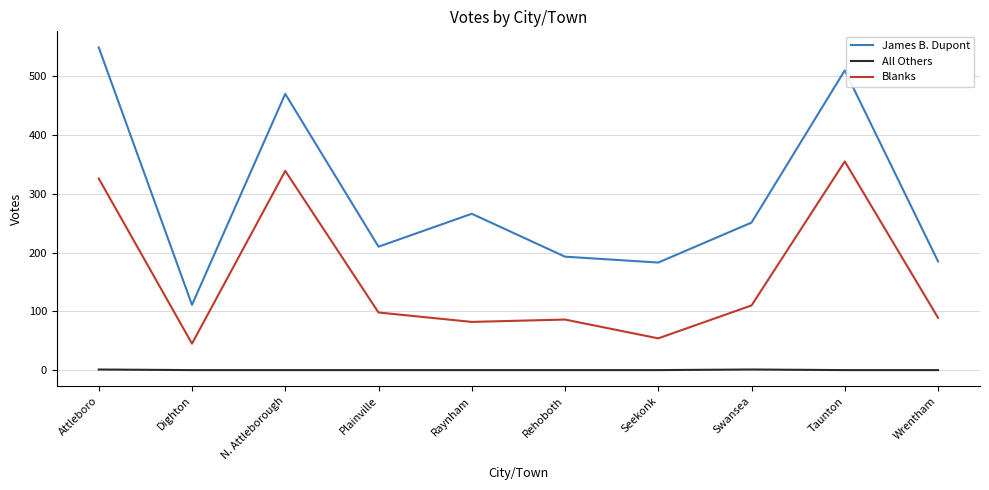

Which series has the widest spread of values?

James B. Dupont